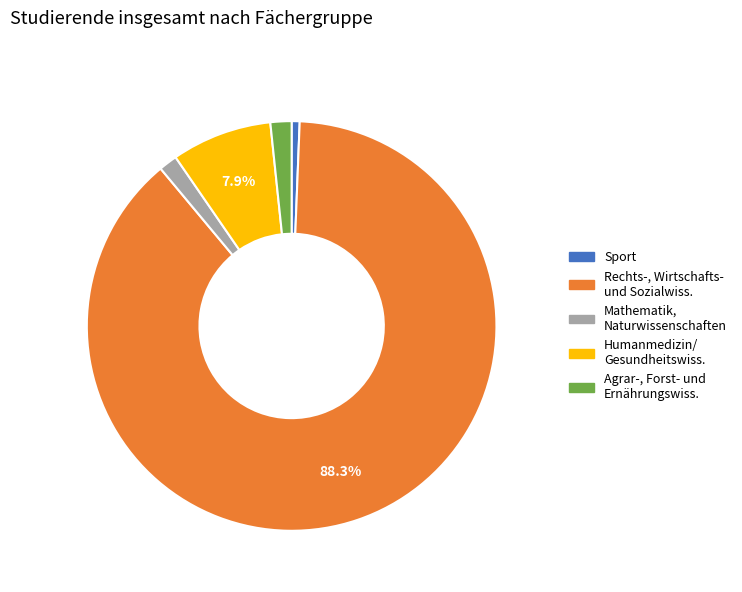

Is there any slice that represents more than half of the pie?

Yes